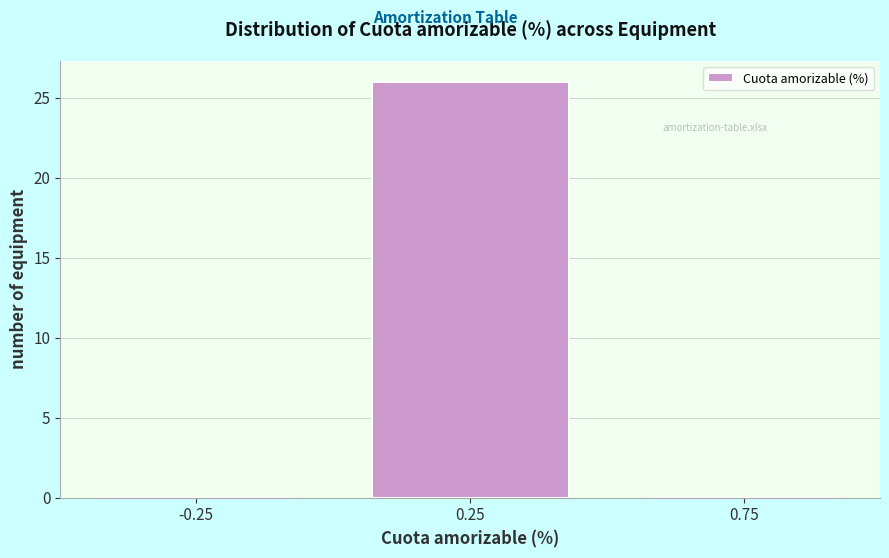

Reading left to right, list every bar in this chart as the range it spans on the x-axis followed by its height. The values are not printed on the chart, so give them approximately, as read against the axis.

-0.5 to 0.0: 0
0.0 to 0.5: 26
0.5 to 1.0: 0